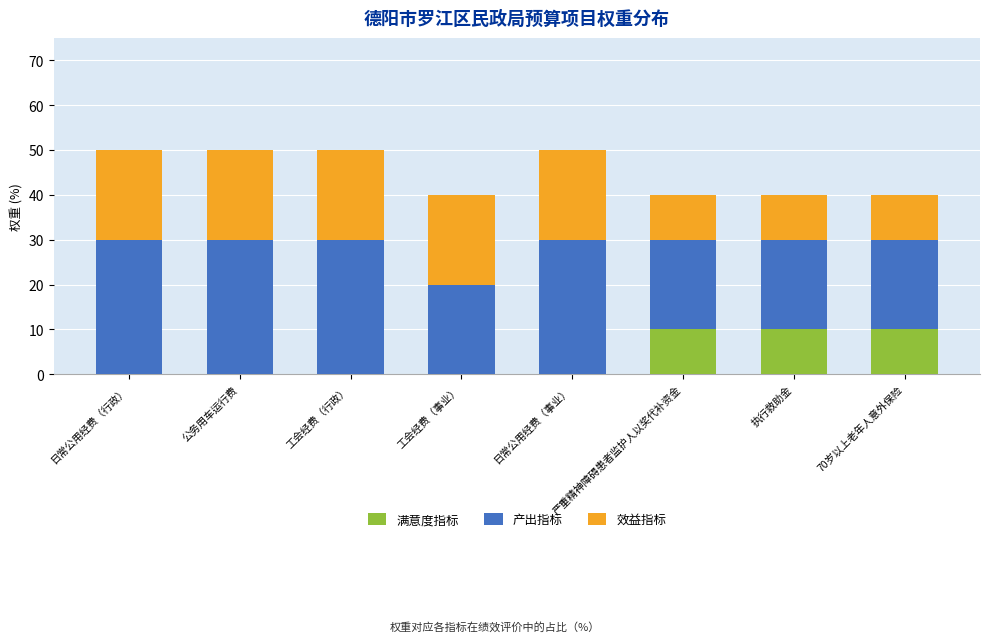

What is the maximum value for 满意度指标?

10